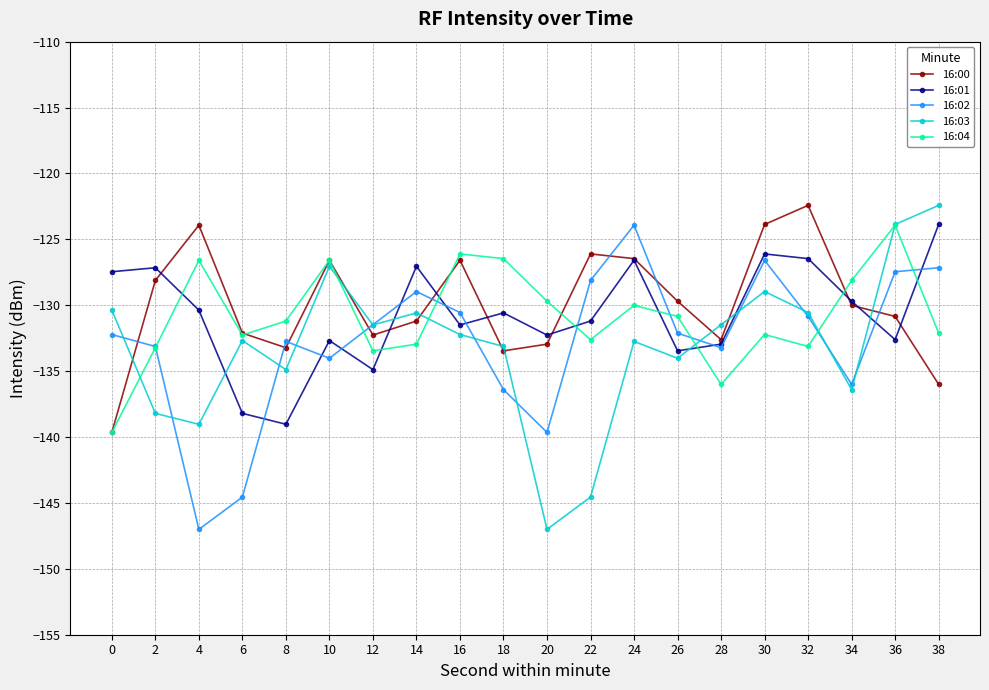

What is the smallest value displayed?

-147.0